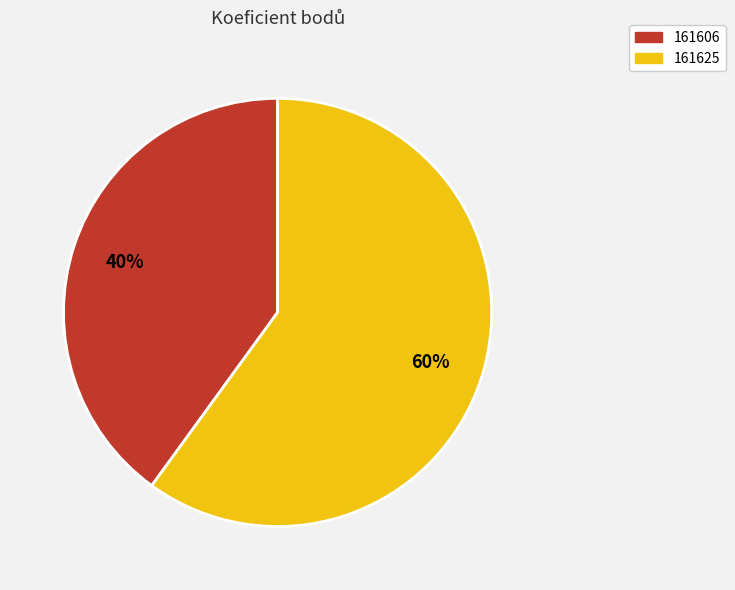

Which category has the smallest portion of the pie?

161606